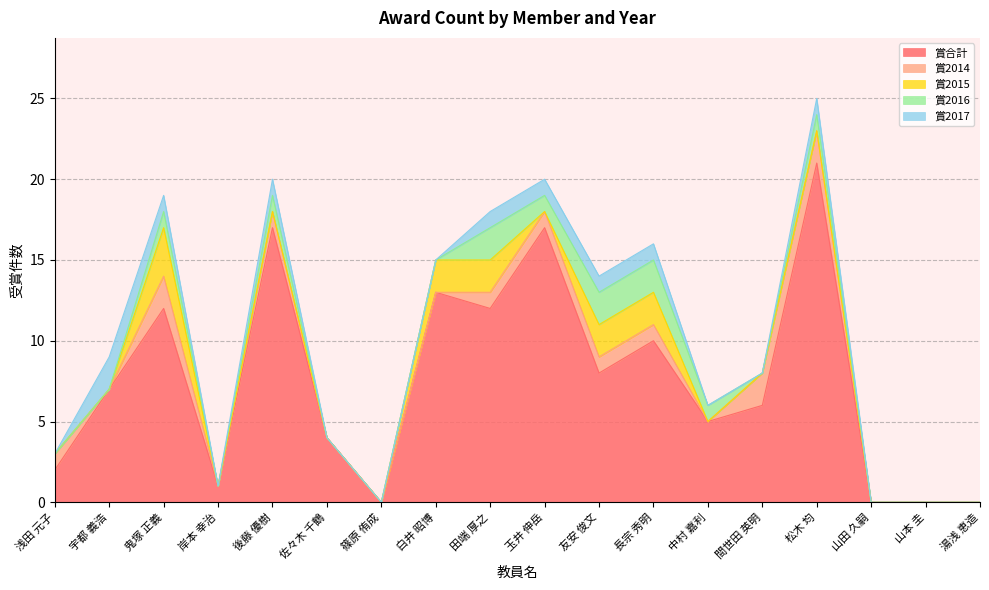

Is it true that 賞2014 equals 0 at 友安 俊文?

False